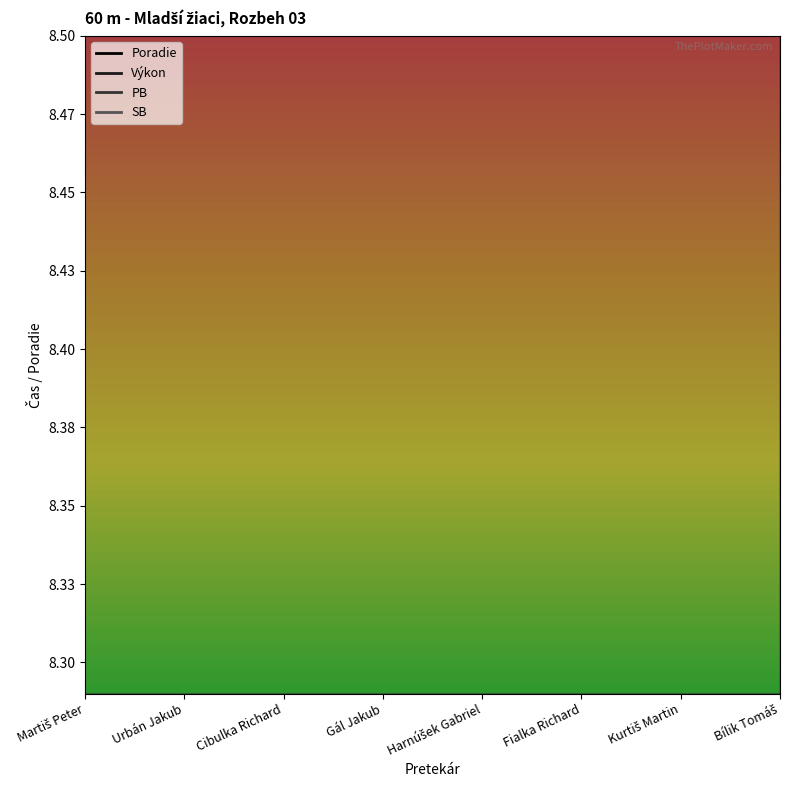

True or false: Poradie and SB intersect in this chart.

False